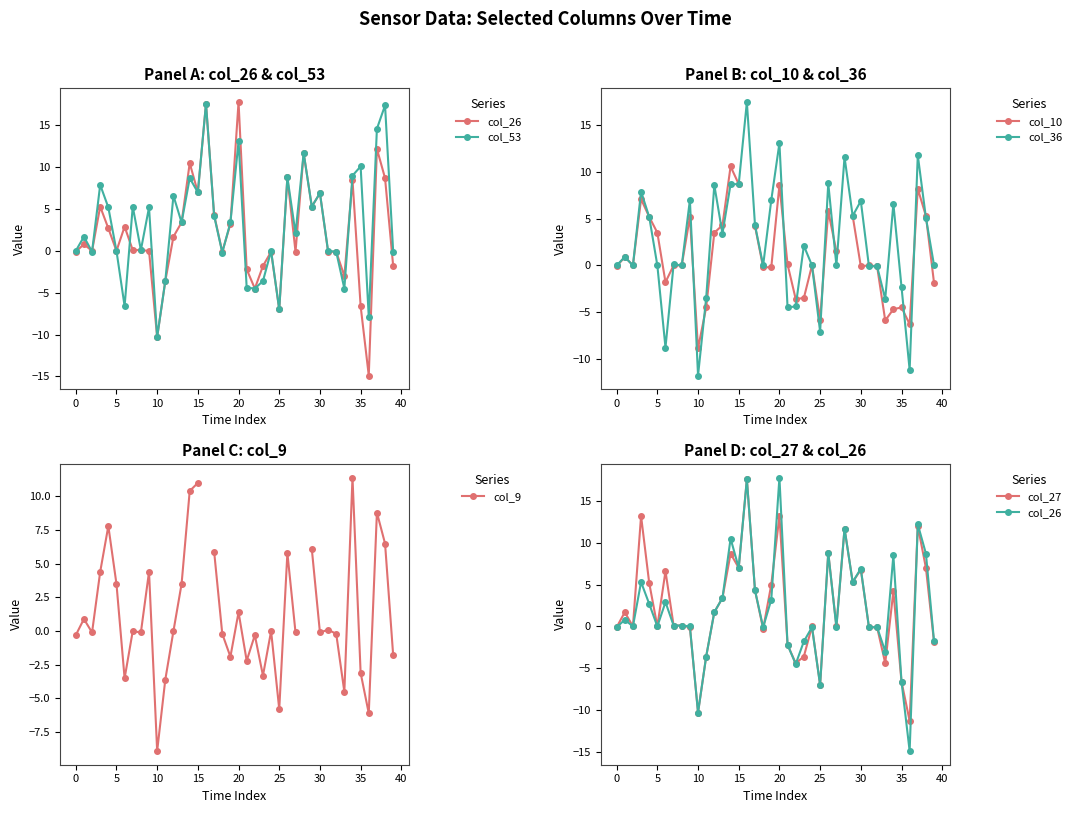

What are all the series names shown in the legend?

col_26, col_53, col_10, col_36, col_9, col_27